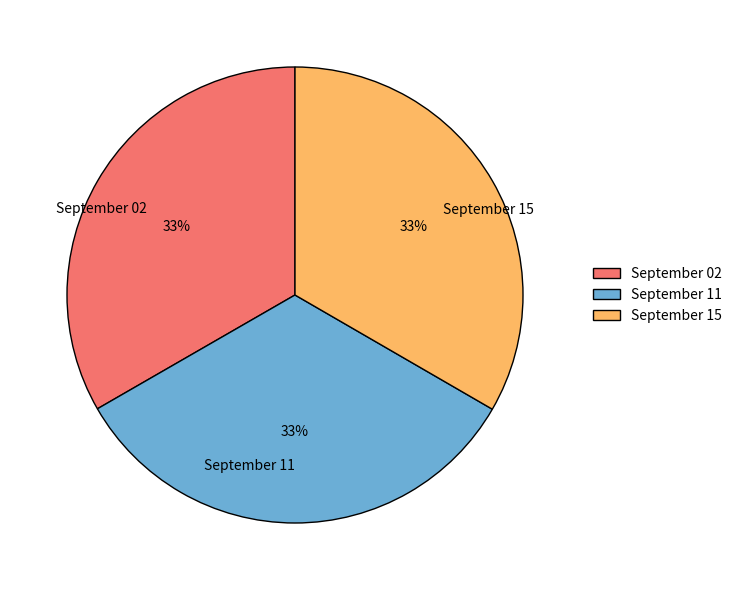

True or false: September 15 accounts for 33% of the total.

True